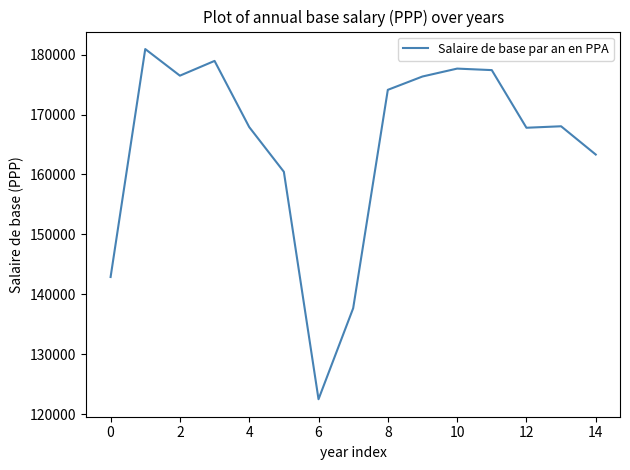

What is the difference between the maximum and minimum values?

58406